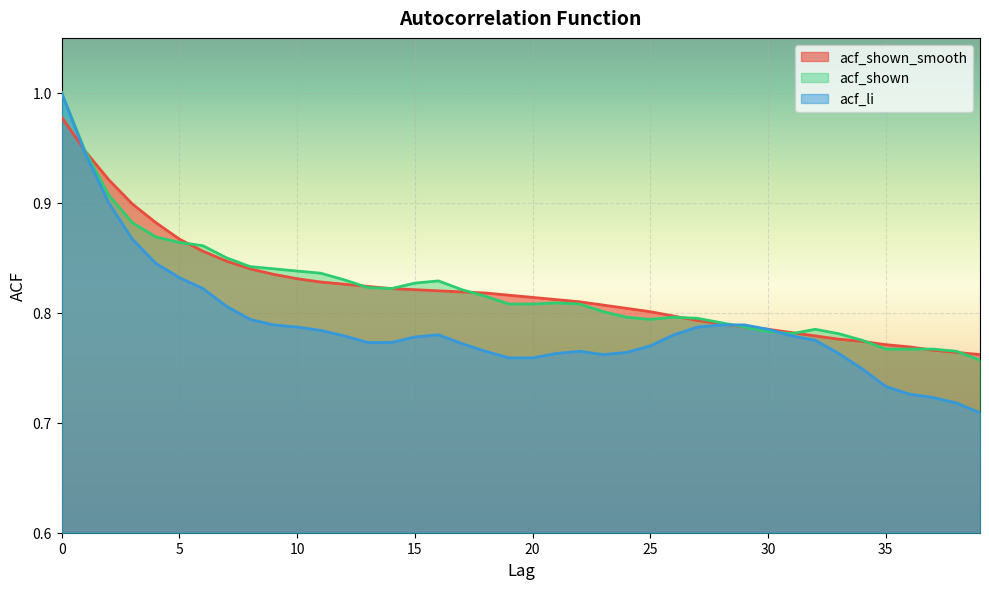

What is the smallest value displayed?

0.7